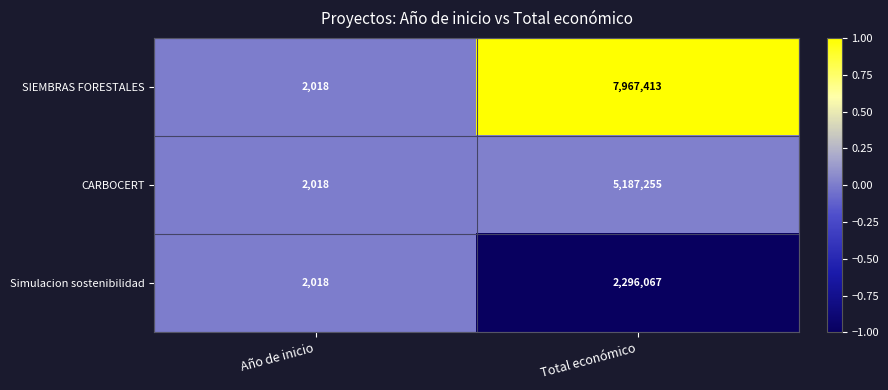

Which label corresponds to the largest value in the chart?

Total económico